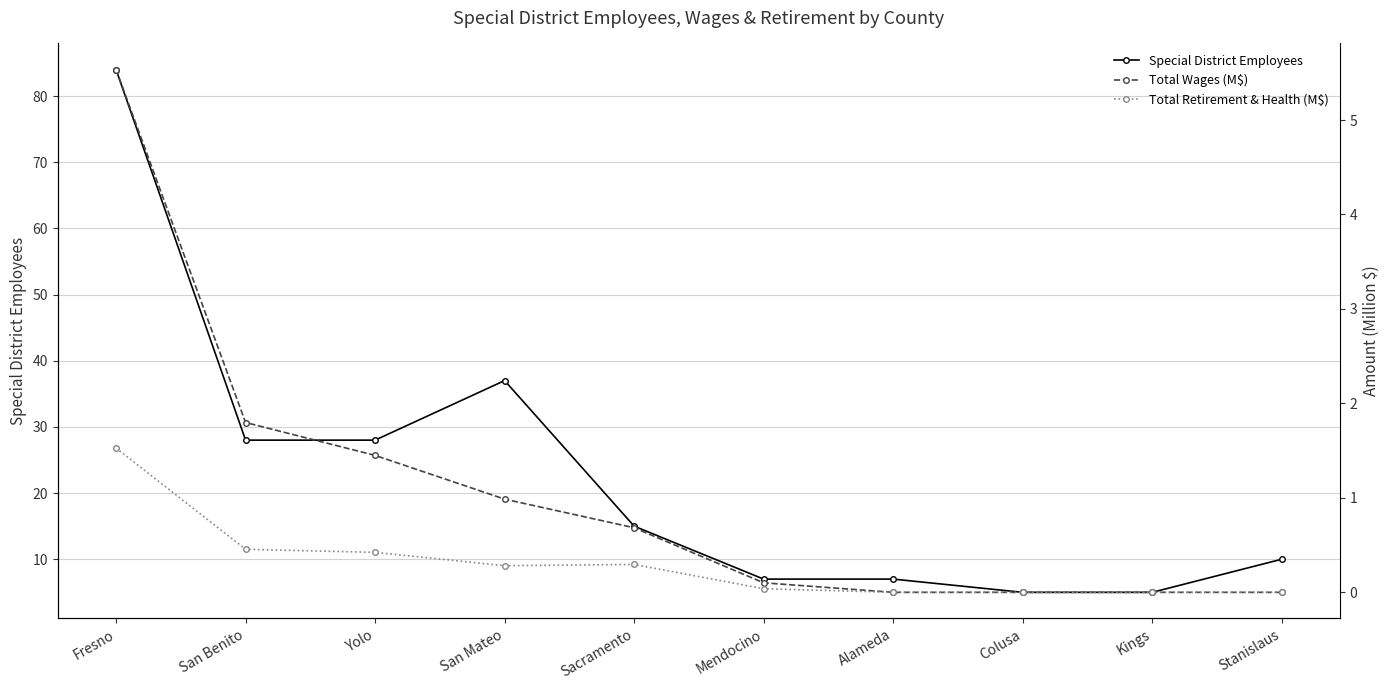

What is the value of the Total Wages (M$) point at the 6th from the left?

0.1